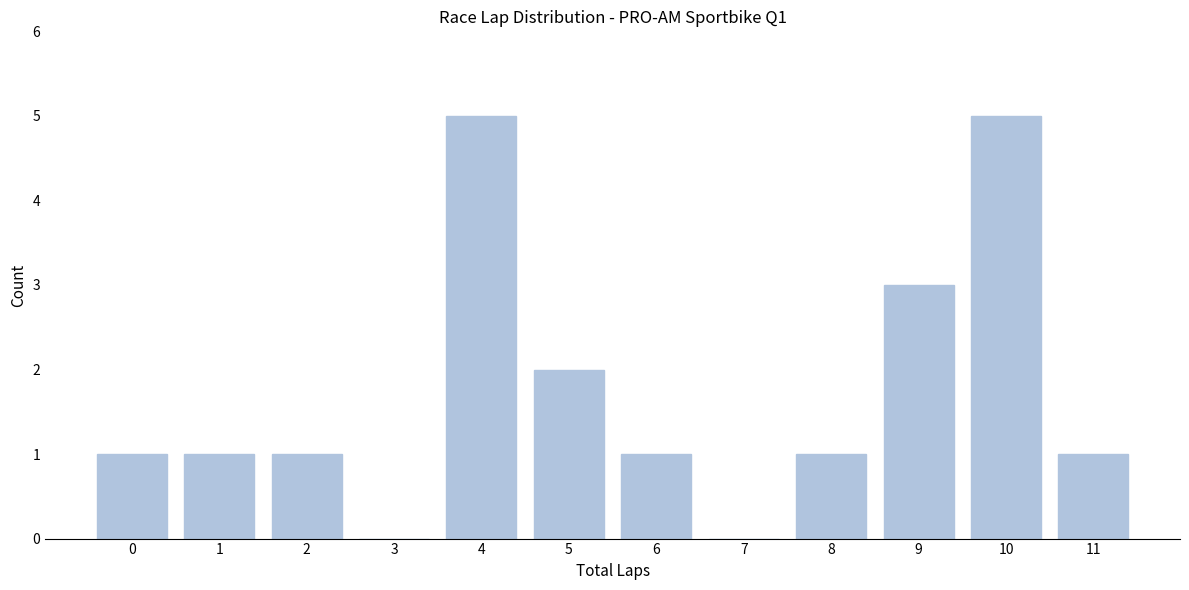

Reading left to right, transcribe all the data shown in this chart.

0=1	1=1	2=1	3=0	4=5	5=2	6=1	7=0	8=1	9=3	10=5	11=1